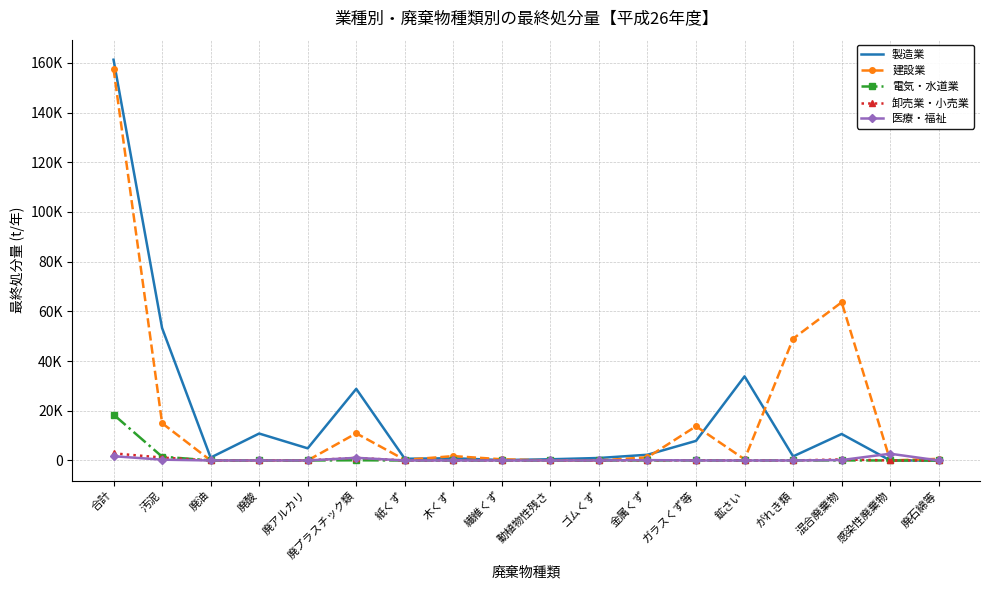

What are all the series names shown in the legend?

製造業, 建設業, 電気・水道業, 卸売業・小売業, 医療・福祉